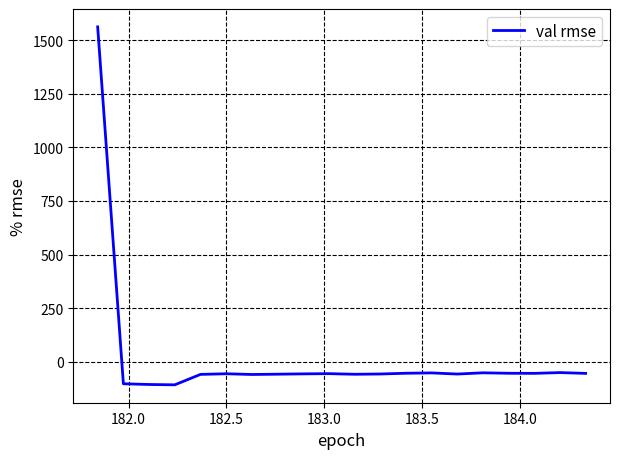

What is the greatest value displayed?

1561.6